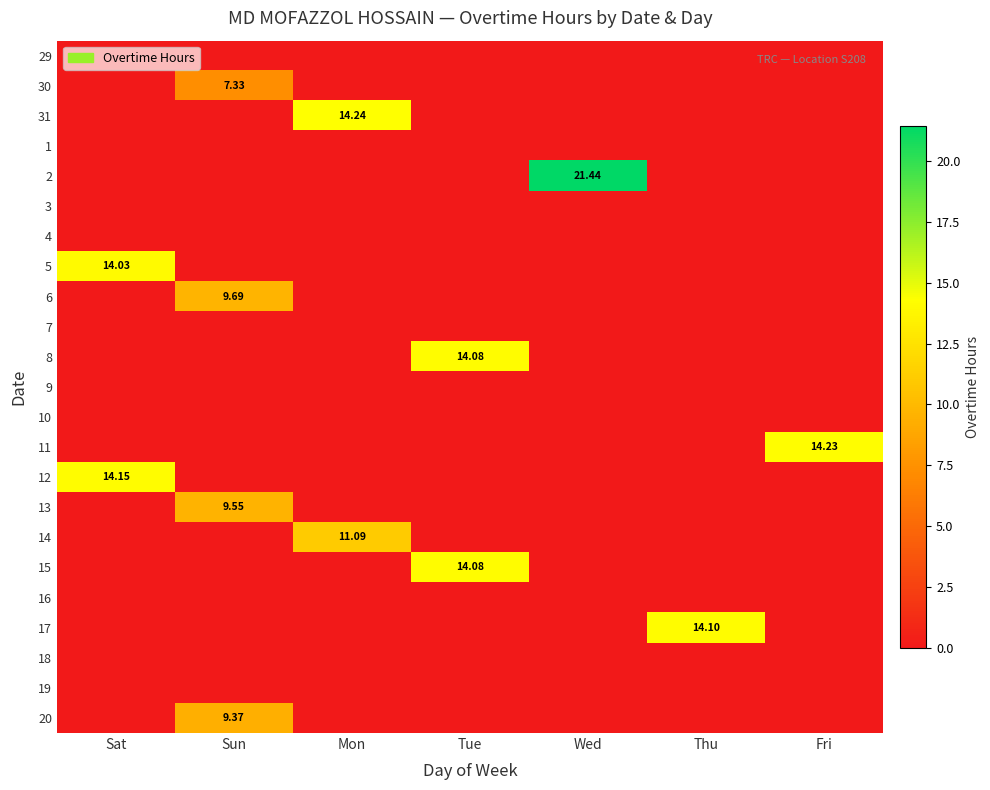

Rank the series by their maximum value, from highest to lowest.

2, 31, 11, 12, 17, 8, 15, 5, 14, 6, 13, 20, 30, 29, 1, 3, 4, 7, 9, 10, 16, 18, 19